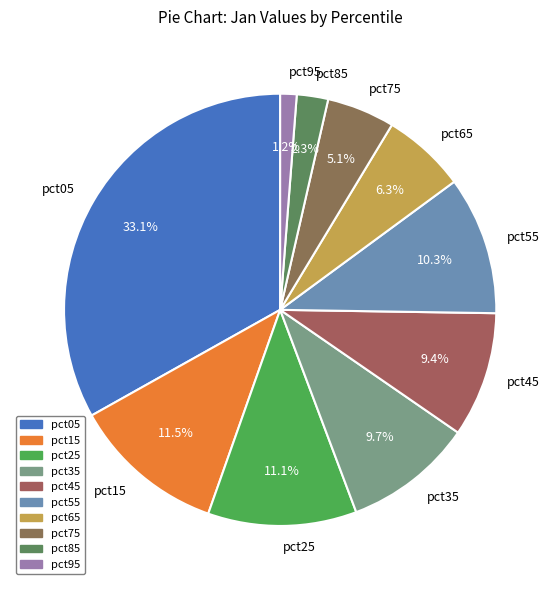

To the nearest percent, what percentage of the pie is pct05?

33%